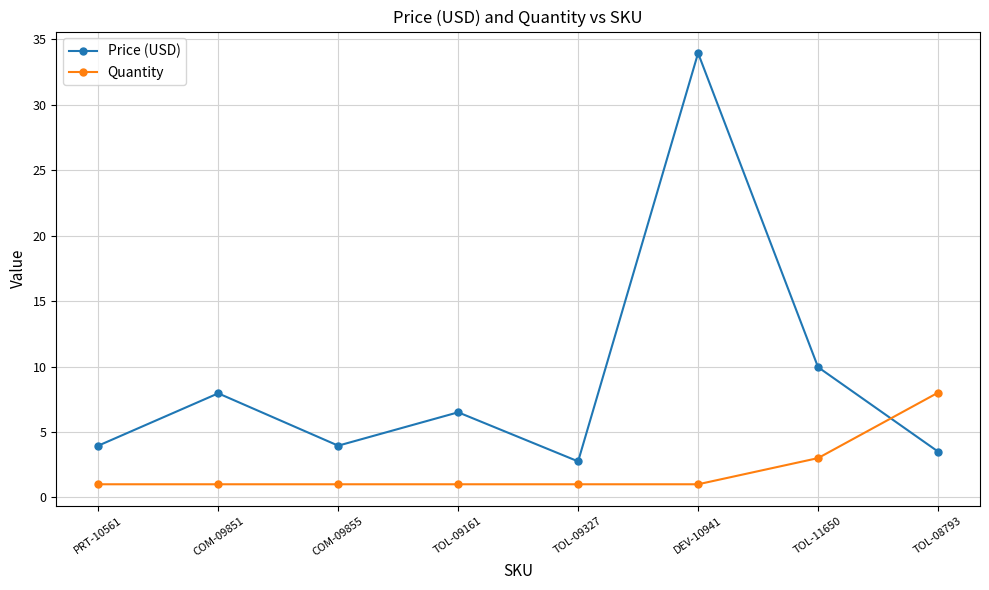

Which series has the widest spread of values?

Price (USD)